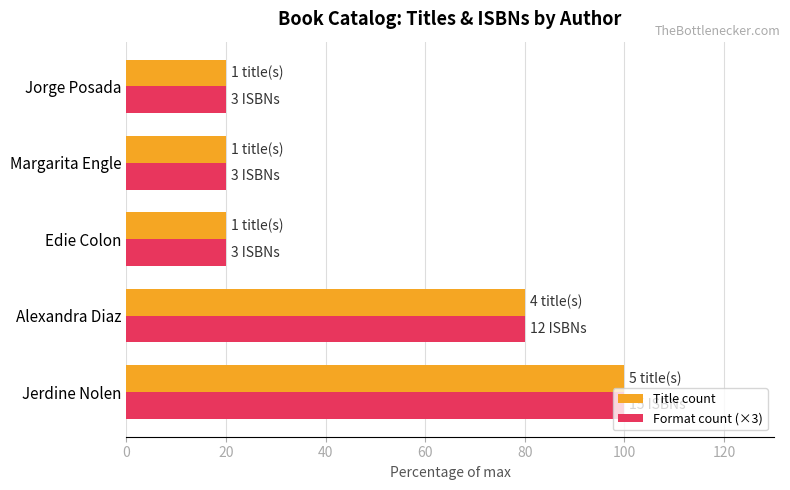

True or false: Format count (×3) has a value of 172 at Jerdine Nolen.

False